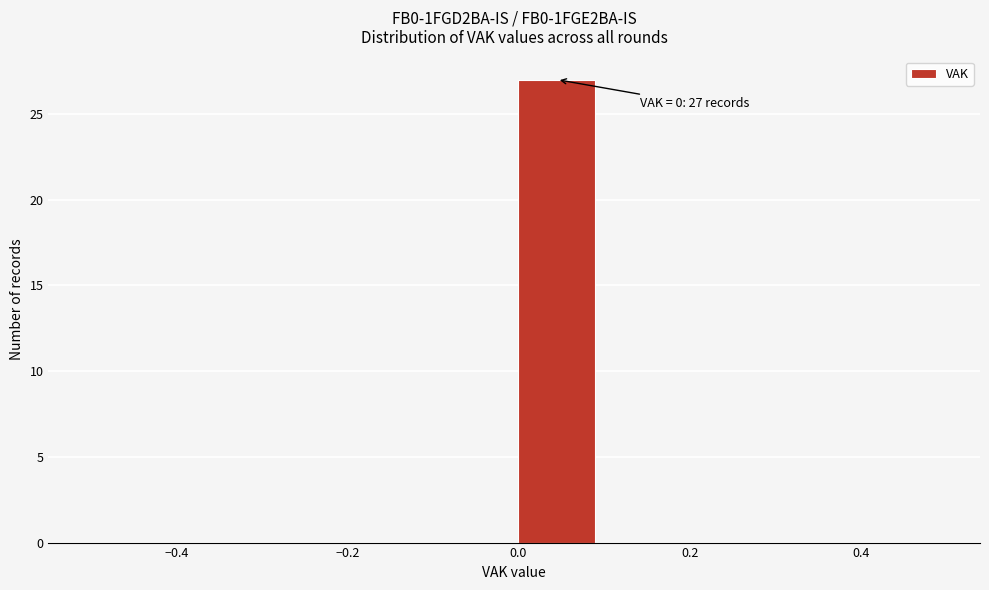

Which range on the x-axis has the tallest bar?

0.0 to 0.1